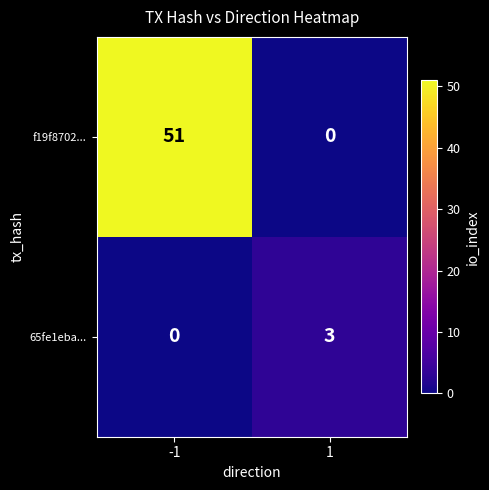

Which series has the widest spread of values?

f19f8702...